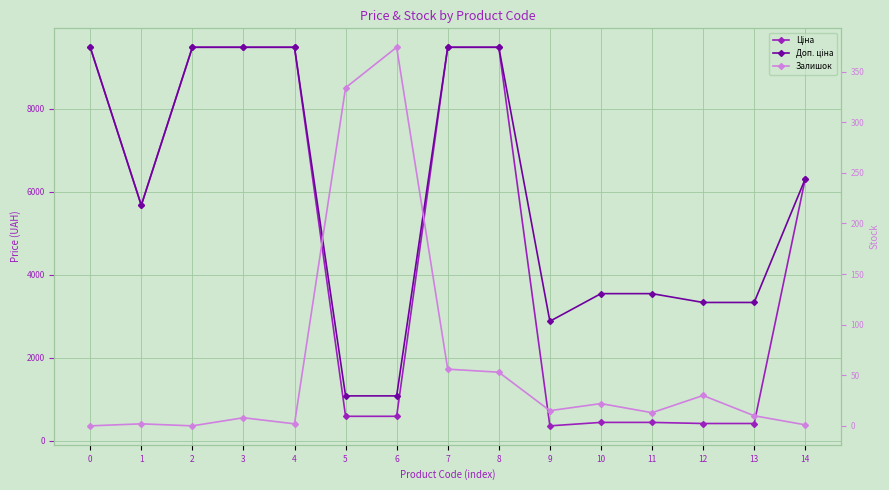

List the series in order of their overall mean, highest first.

Доп. ціна, Ціна, Залишок